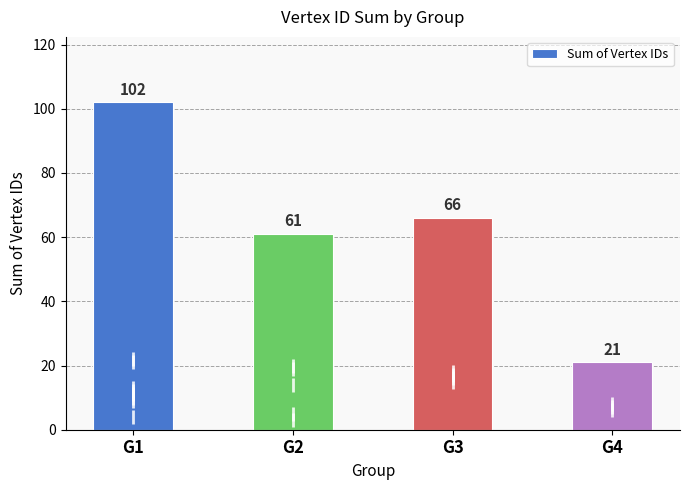

What is the greatest value displayed?

102